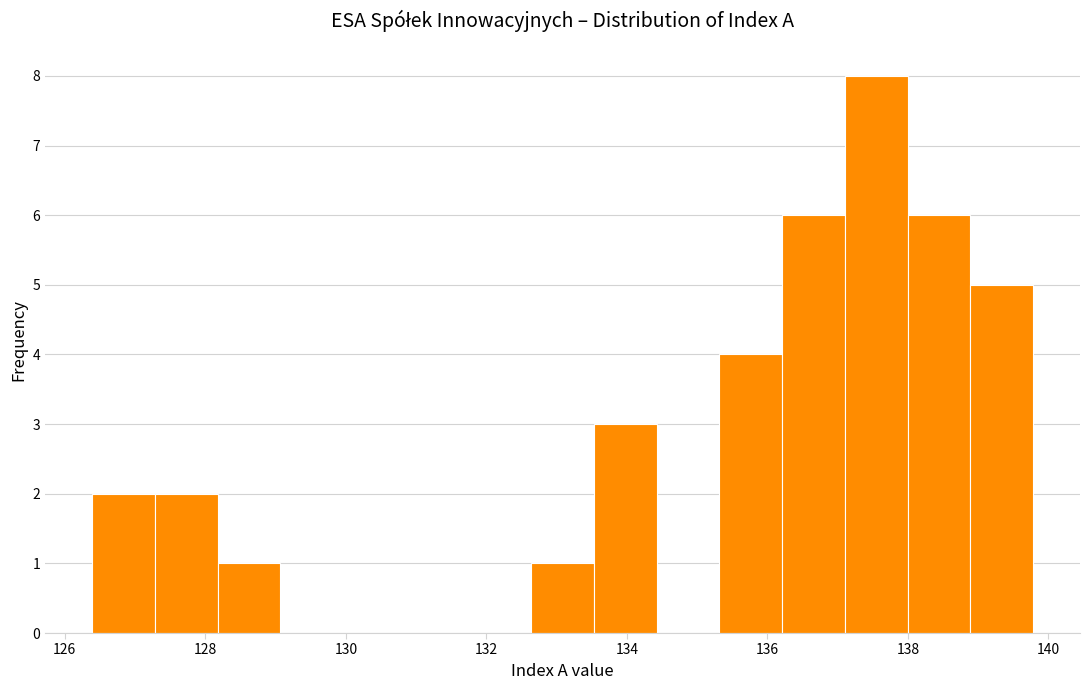

Over which range of the x-axis is the bar tallest?

137.2 to 138.0